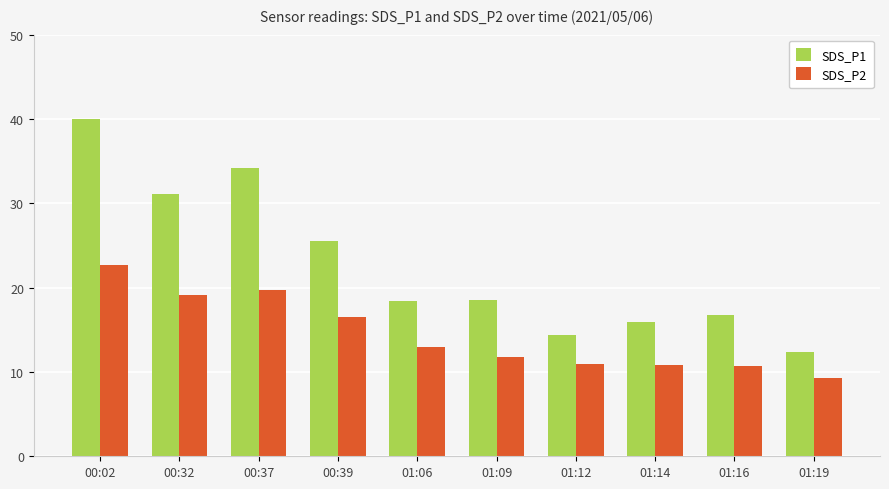

How many values in the SDS_P1 series exceed 18?

6